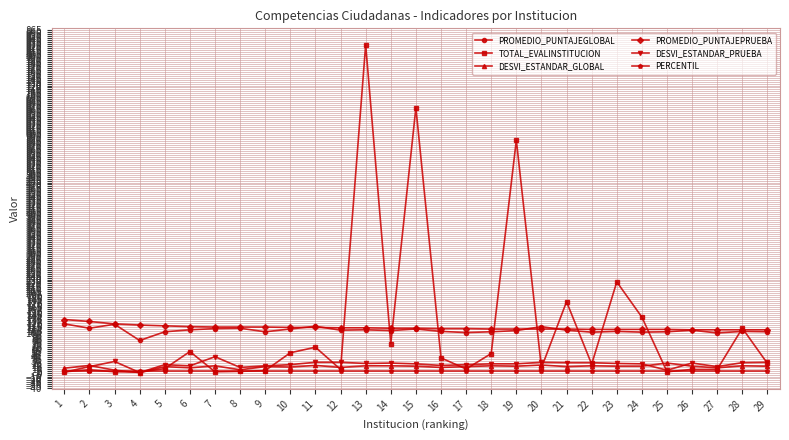

Is this an area chart (filled region under the line)?

No